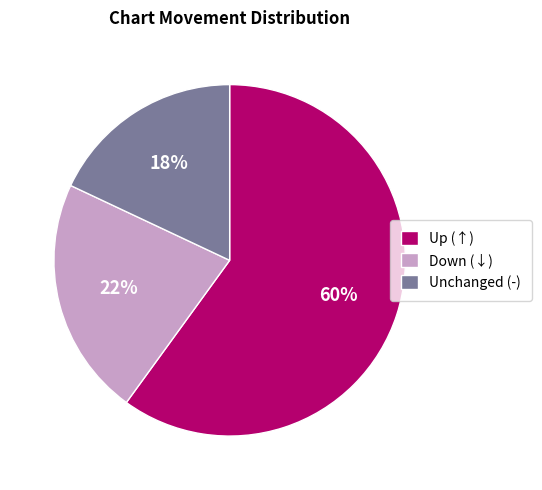

True or false: Up (↑) accounts for 60% of the total.

True